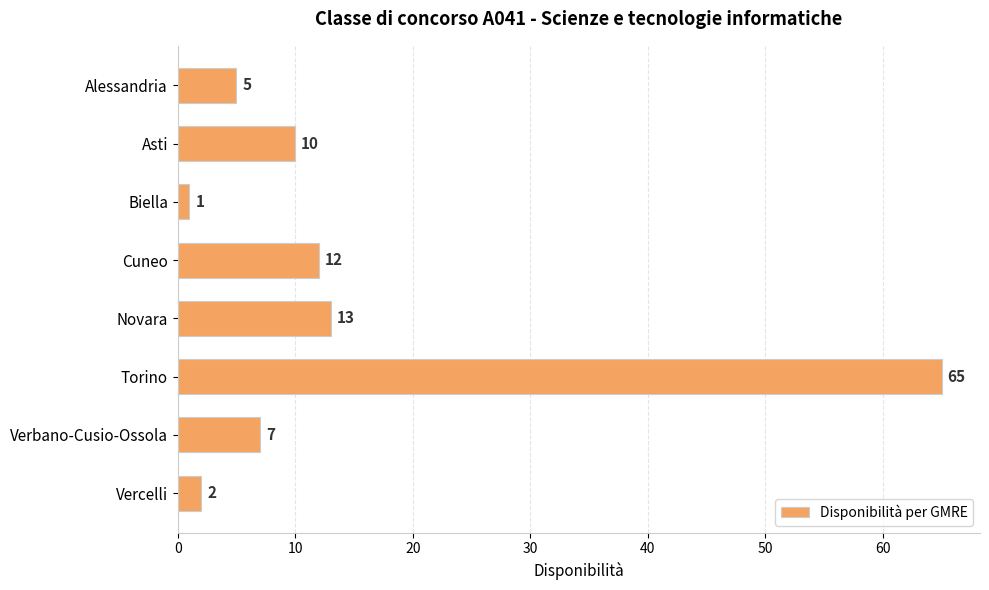

Where is the data nearest to the value 33?

Novara